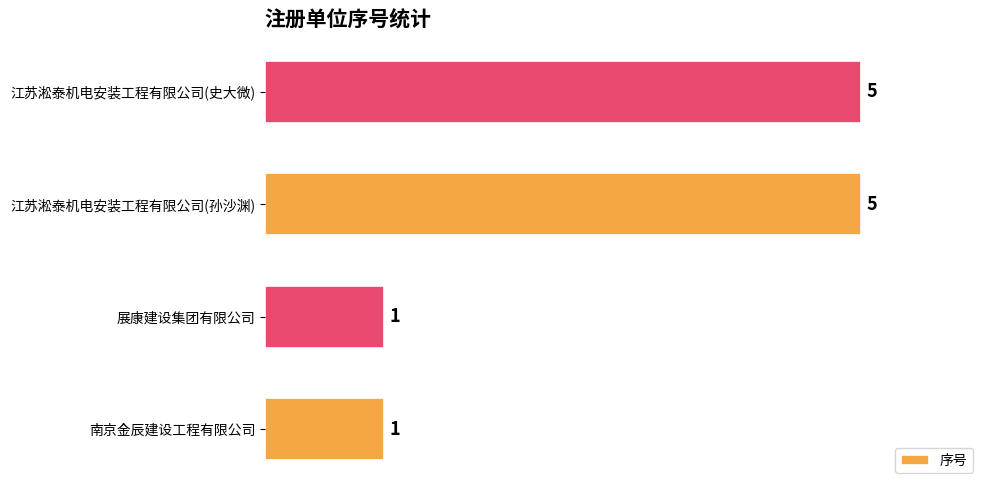

Reading bottom to top, what are all the values shown in this chart?

南京金辰建设工程有限公司=1	展康建设集团有限公司=1	江苏淞泰机电安装工程有限公司(孙沙渊)=5	江苏淞泰机电安装工程有限公司(史大微)=5